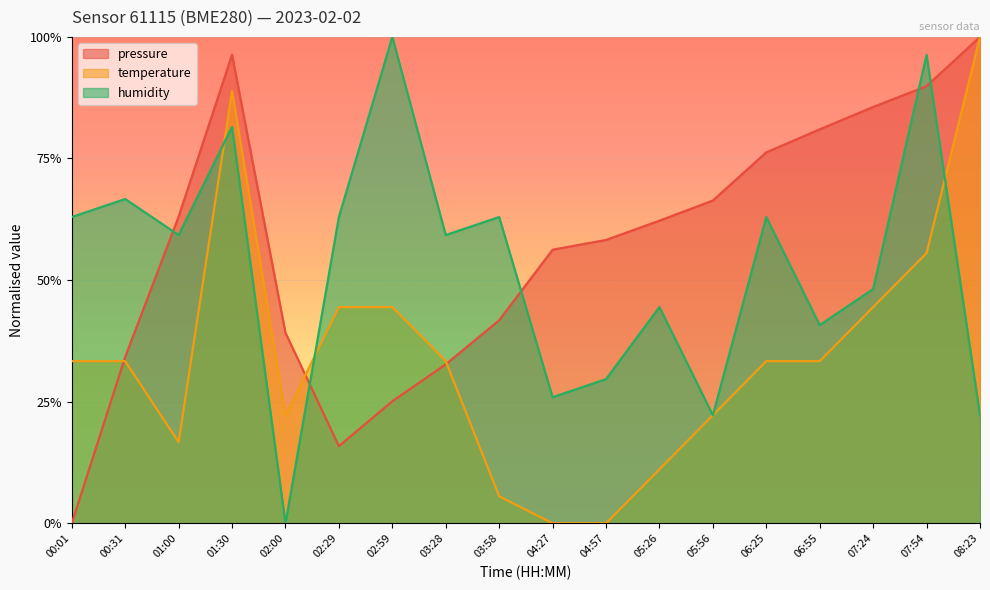

Reading left to right, extract all data points from this chart.

pressure: 0.0	0.3	0.6	1.0	0.4	0.2	0.3	0.3	0.4	0.6	0.6	0.6	0.7	0.8	0.8	0.9	0.9	1.0
temperature: 0.3	0.3	0.2	0.9	0.2	0.4	0.4	0.3	0.1	0.0	0.0	0.1	0.2	0.3	0.3	0.4	0.6	1.0
humidity: 0.6	0.7	0.6	0.8	0.0	0.6	1.0	0.6	0.6	0.3	0.3	0.4	0.2	0.6	0.4	0.5	1.0	0.2